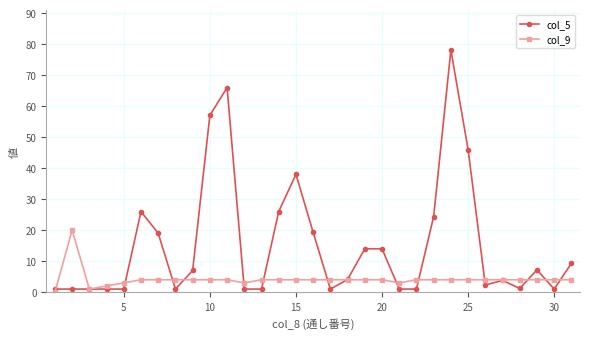

What is the value of the col_9 point at the 6th from the left?

4.0